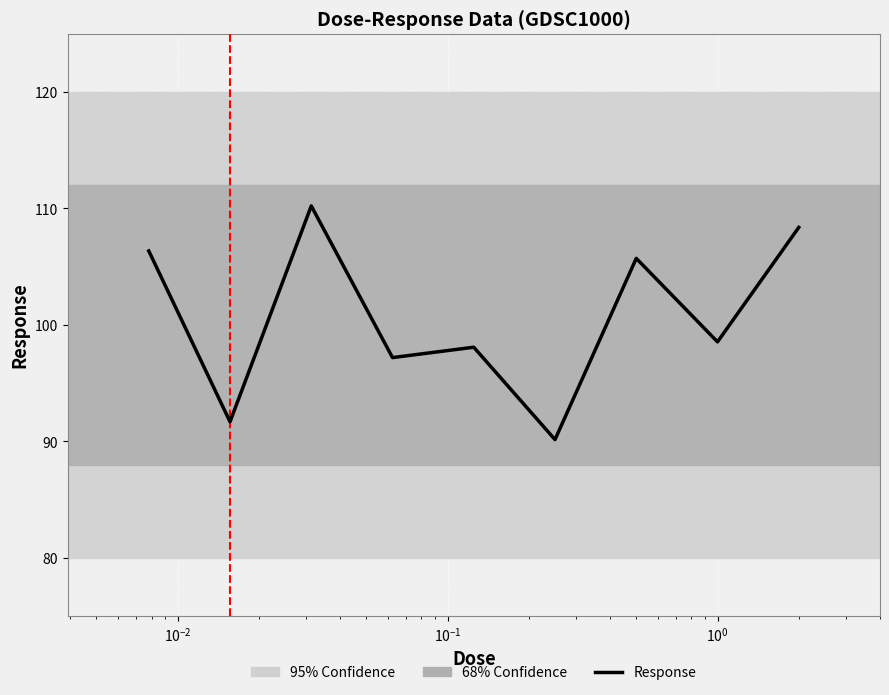

What is the greatest value displayed?

110.2